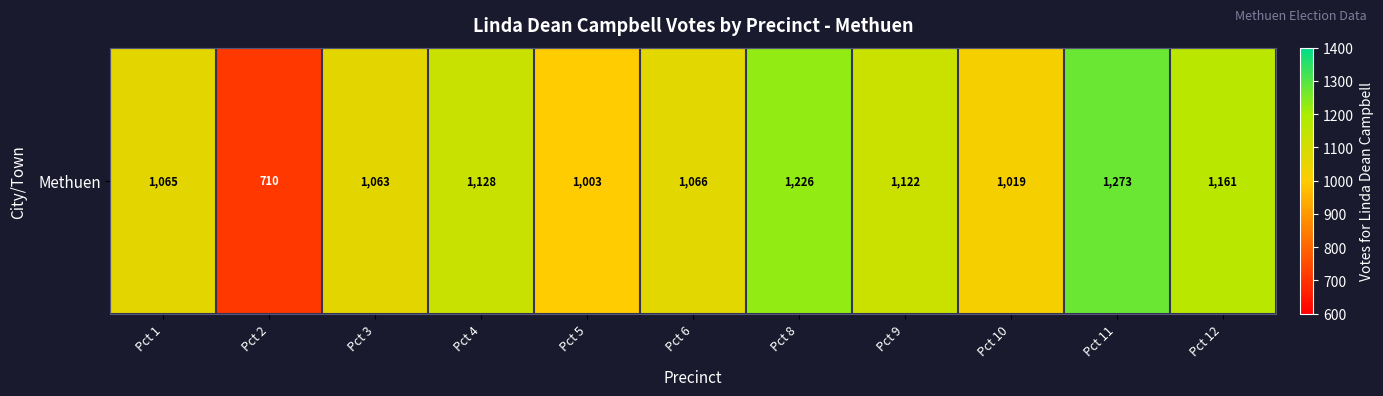

What is the change in value from Pct 1 to Pct 9?

+57